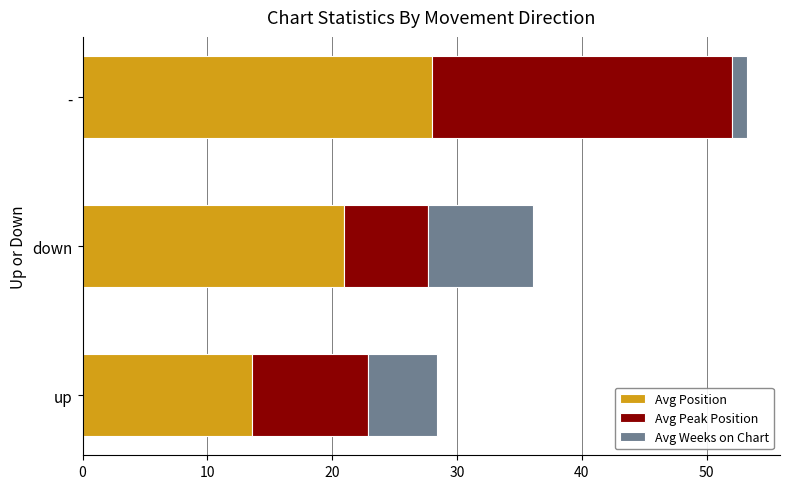

The value of Avg Position at up is 13.5. True or false?

True